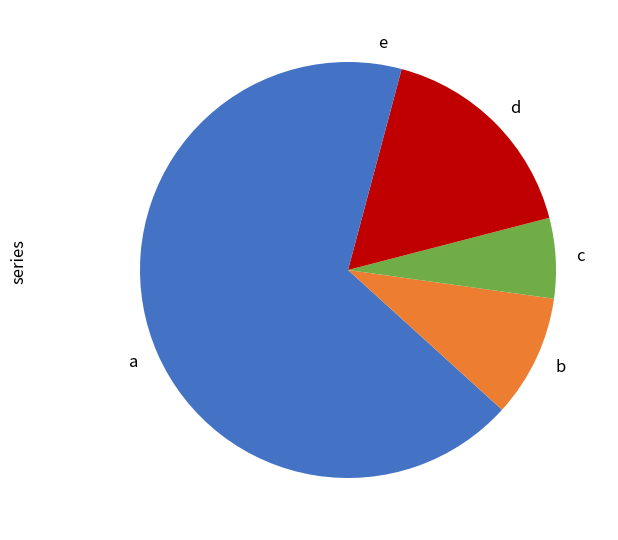

How many slices are in this pie chart?

5